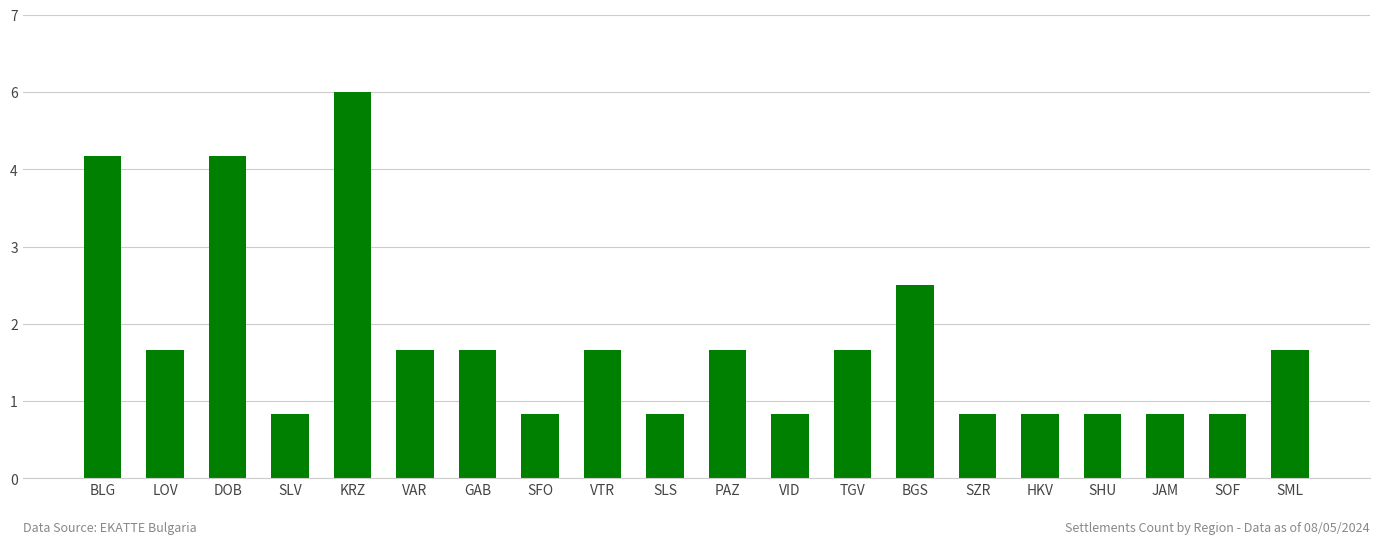

What is the maximum value shown in the chart?

6